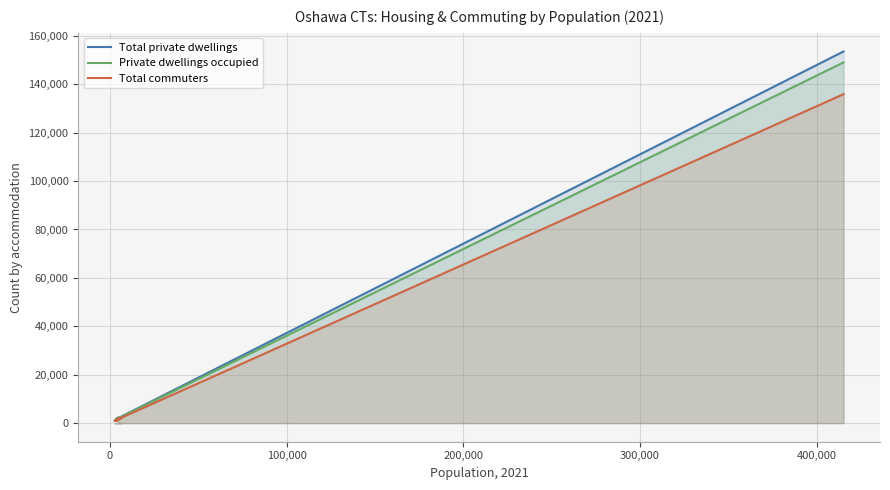

Rank the series by their average value, from highest to lowest.

Total private dwellings, Private dwellings occupied, Total commuters